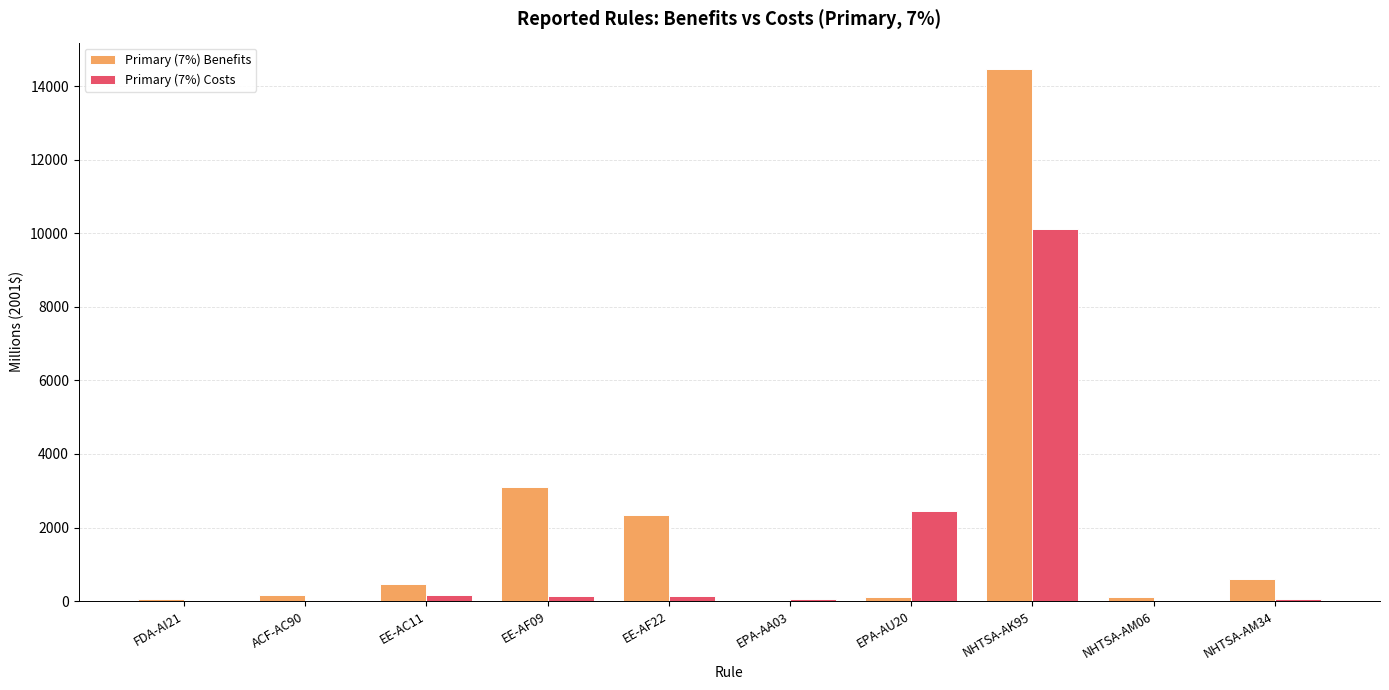

What is the difference between the Primary (7%) Benefits values at EE-AC11 and NHTSA-AM06?

371.5